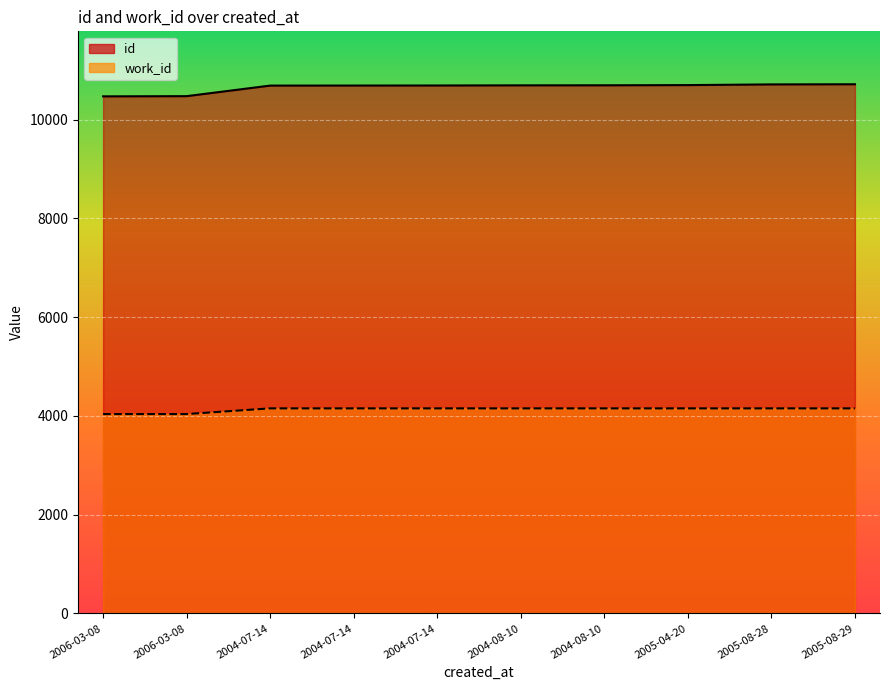

What is the label of the 8th point from the right?

2004-07-14